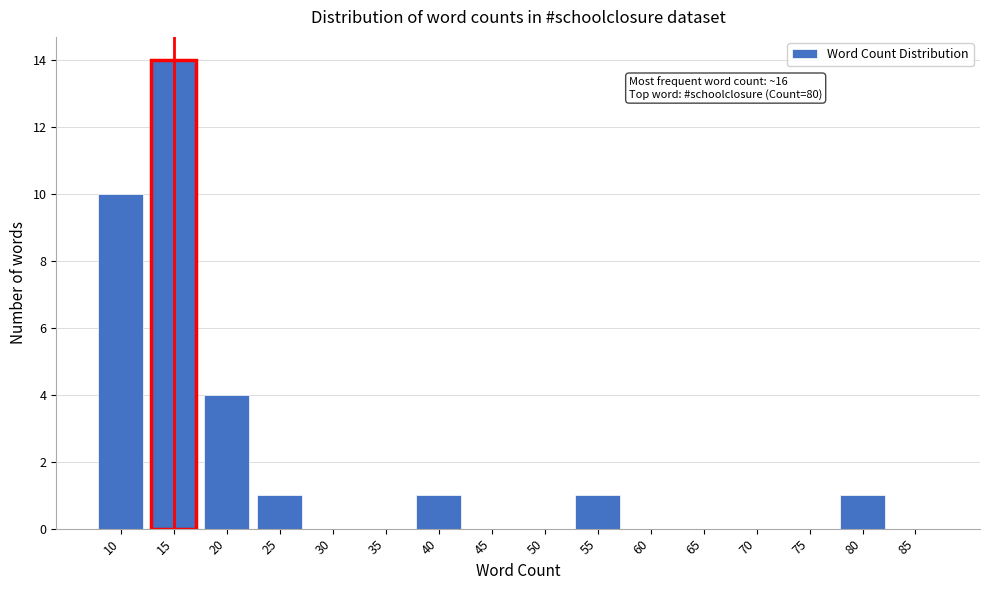

Reading right to left, what are all the values shown in this chart?

85=0	80=1	75=0	70=0	65=0	60=0	55=1	50=0	45=0	40=1	35=0	30=0	25=1	20=4	15=14	10=10